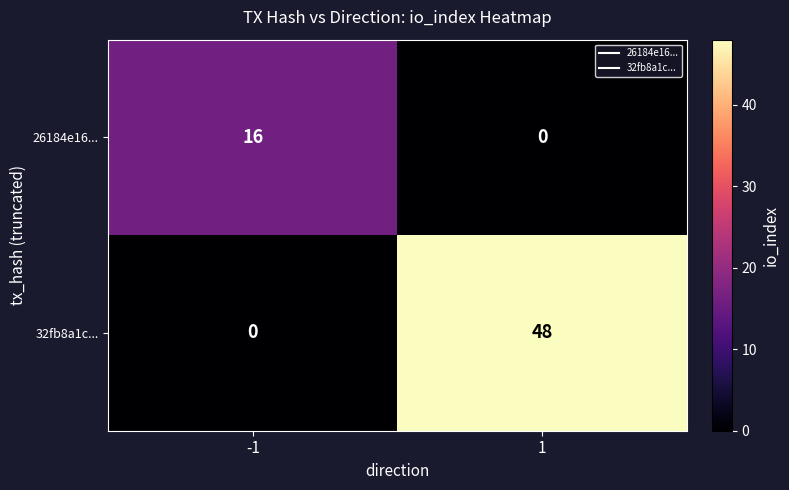

Which series has the largest total across all categories?

32fb8a1c...